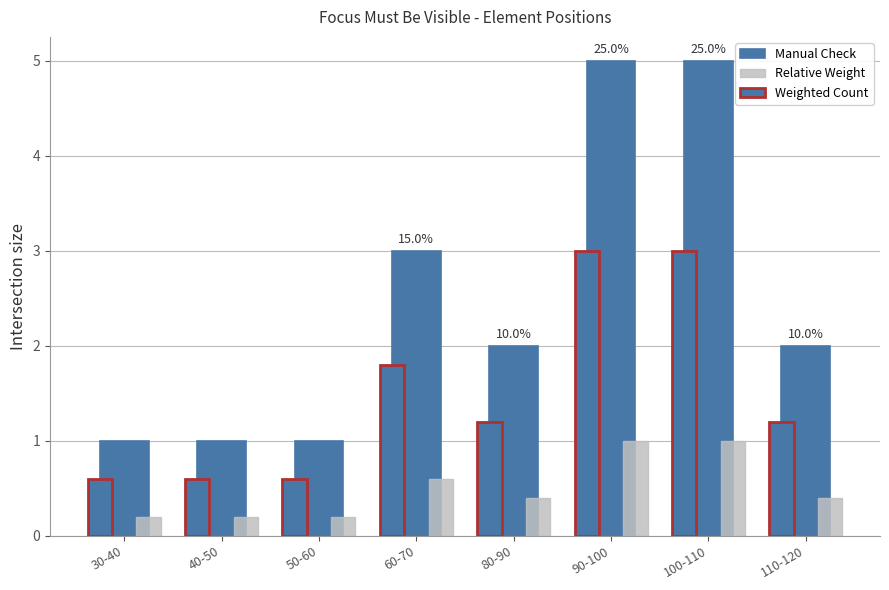

Reading right to left, what are all the values shown in this chart?

Manual Check: 110-120=2.0	100-110=5.0	90-100=5.0	80-90=2.0	60-70=3.0	50-60=1.0	40-50=1.0	30-40=1.0
Relative Weight: 110-120=0.4	100-110=1.0	90-100=1.0	80-90=0.4	60-70=0.6	50-60=0.2	40-50=0.2	30-40=0.2
Weighted Count: 110-120=1.2	100-110=3.0	90-100=3.0	80-90=1.2	60-70=1.8	50-60=0.6	40-50=0.6	30-40=0.6